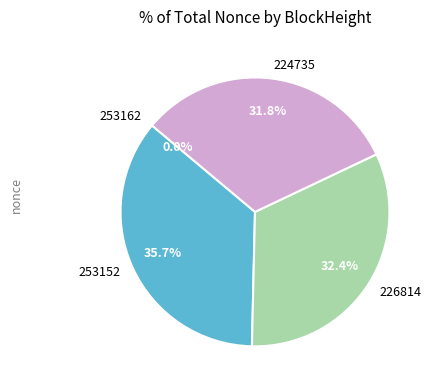

True or false: 224735 accounts for 32% of the total.

True